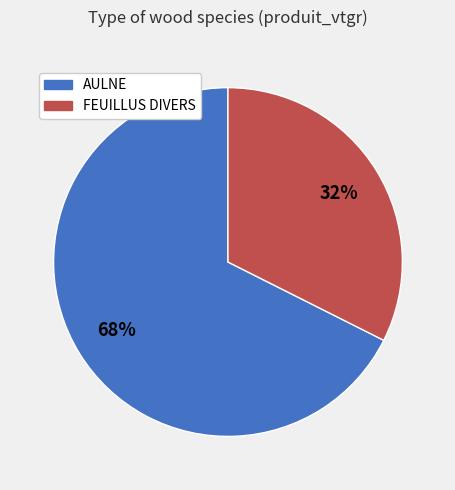

Which category has the biggest portion of the pie?

AULNE